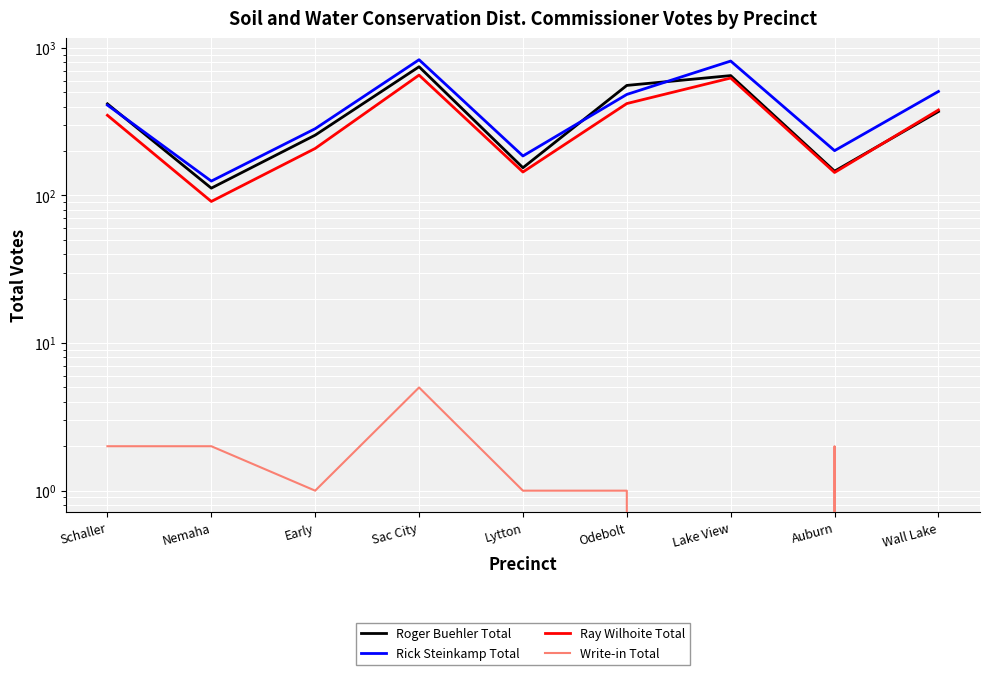

What is the approximate value of Rick Steinkamp Total at Wall Lake, to the nearest 100?

500